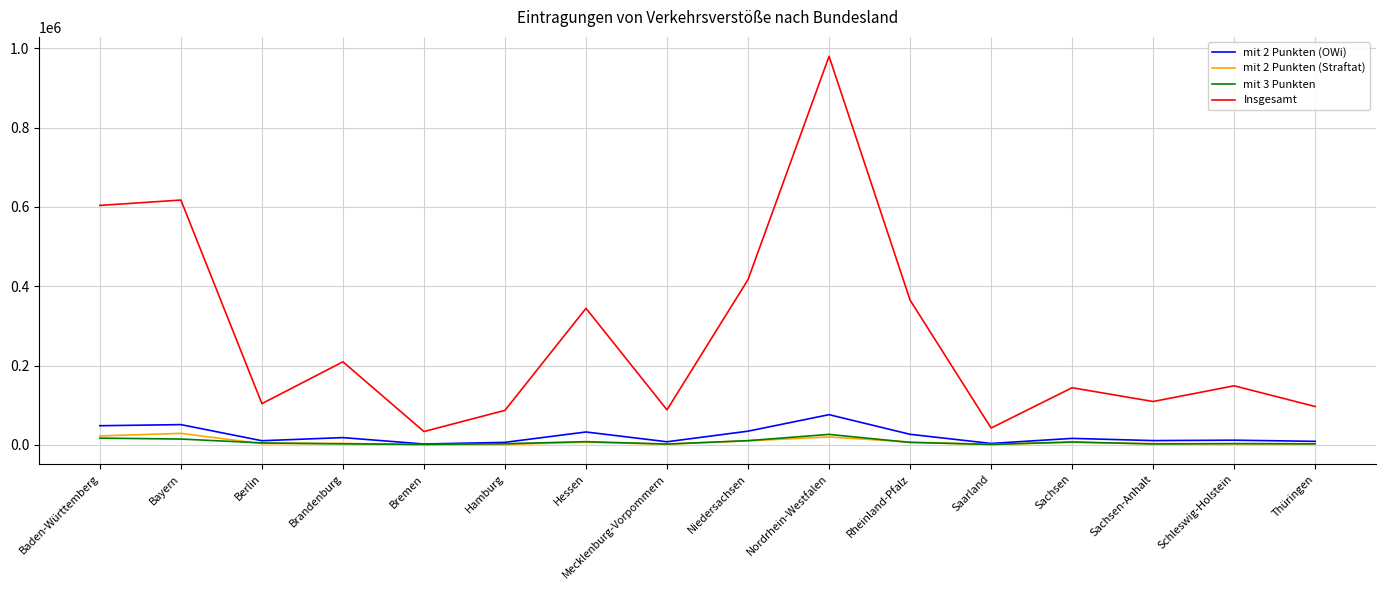

True or false: mit 2 Punkten (Straftat) and Insgesamt cross at least once.

False